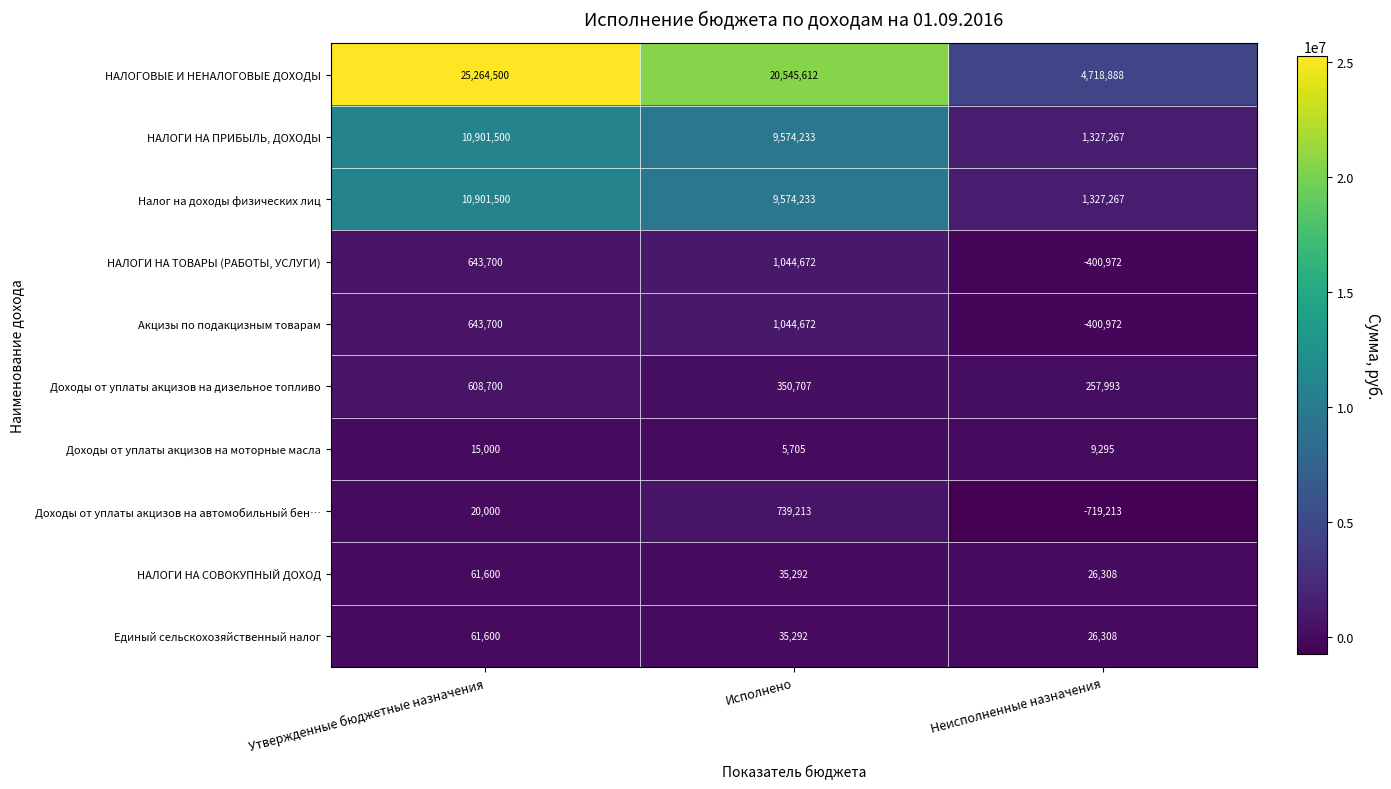

Reading left to right, transcribe all the data shown in this chart.

НАЛОГОВЫЕ И НЕНАЛОГОВЫЕ ДОХОДЫ: 25264500	20545612	4718888
НАЛОГИ НА ПРИБЫЛЬ, ДОХОДЫ: 10901500	9574233	1327267
Налог на доходы физических лиц: 10901500	9574233	1327267
НАЛОГИ НА ТОВАРЫ (РАБОТЫ, УСЛУГИ): 643700	1044672	-400972
Акцизы по подакцизным товарам: 643700	1044672	-400972
Доходы от уплаты акцизов на дизельное топливо: 608700	350707	257993
Доходы от уплаты акцизов на моторные масла: 15000	5705	9295
Доходы от уплаты акцизов на автомобильный бен…: 20000	739213	-719213
НАЛОГИ НА СОВОКУПНЫЙ ДОХОД: 61600	35292	26308
Единый сельскохозяйственный налог: 61600	35292	26308